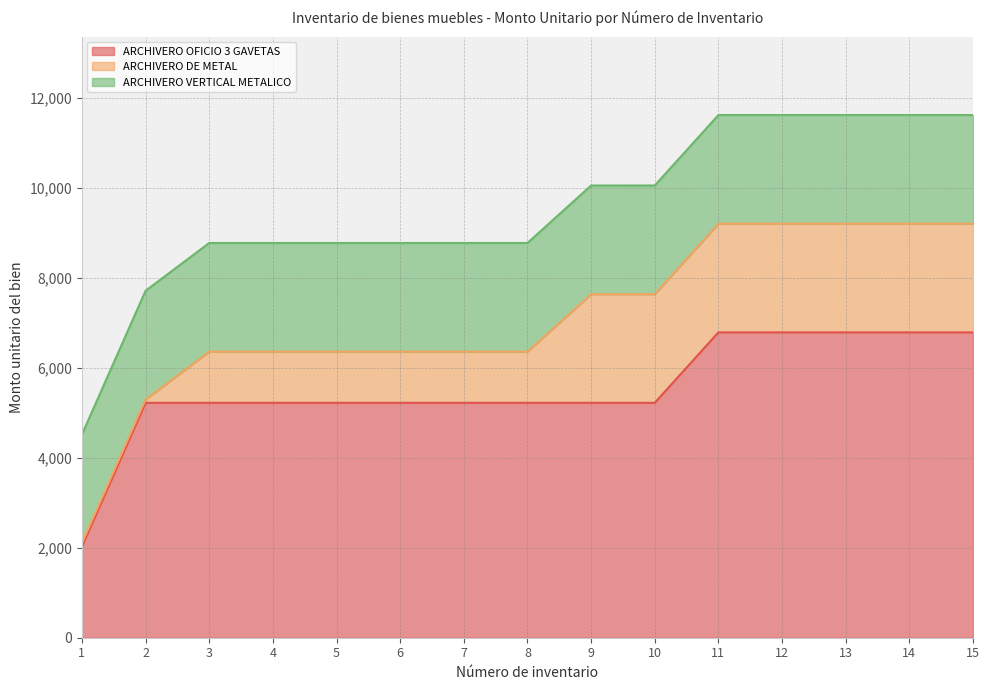

Rank the categories by ARCHIVERO VERTICAL METALICO value from lowest to highest.

1, 2, 3, 4, 5, 6, 7, 8, 9, 10, 11, 12, 13, 14, 15